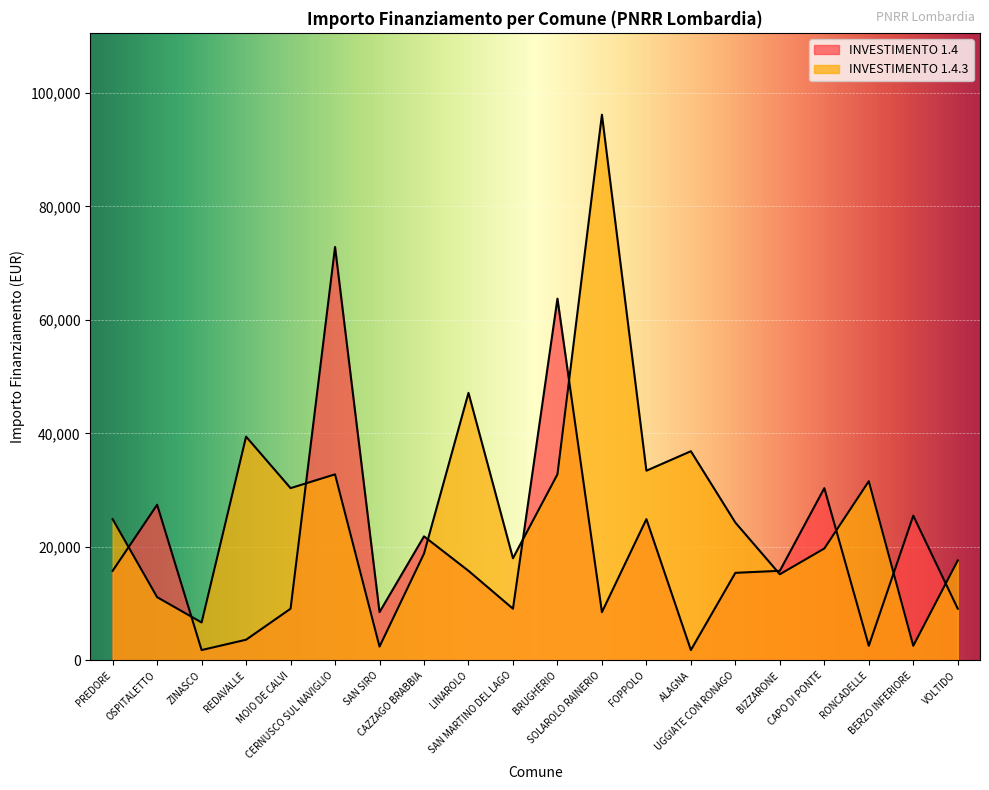

Which category has the lowest value in the INVESTIMENTO 1.4.3 series?

SAN SIRO